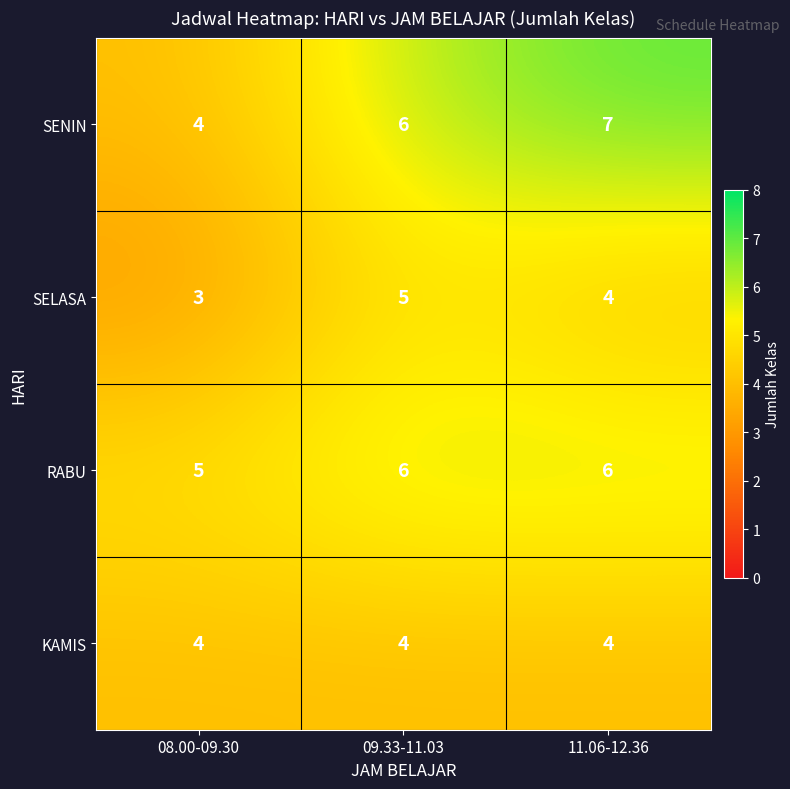

Is it true that KAMIS equals 2 at 11.06-12.36?

False